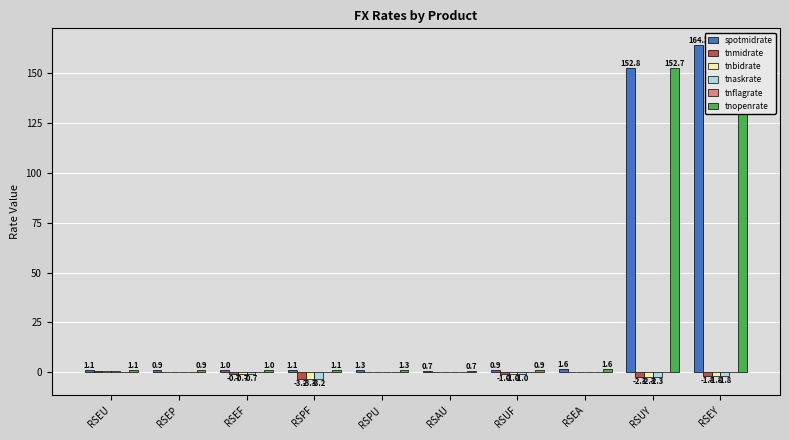

How many positive values does the tnbidrate series have?

5